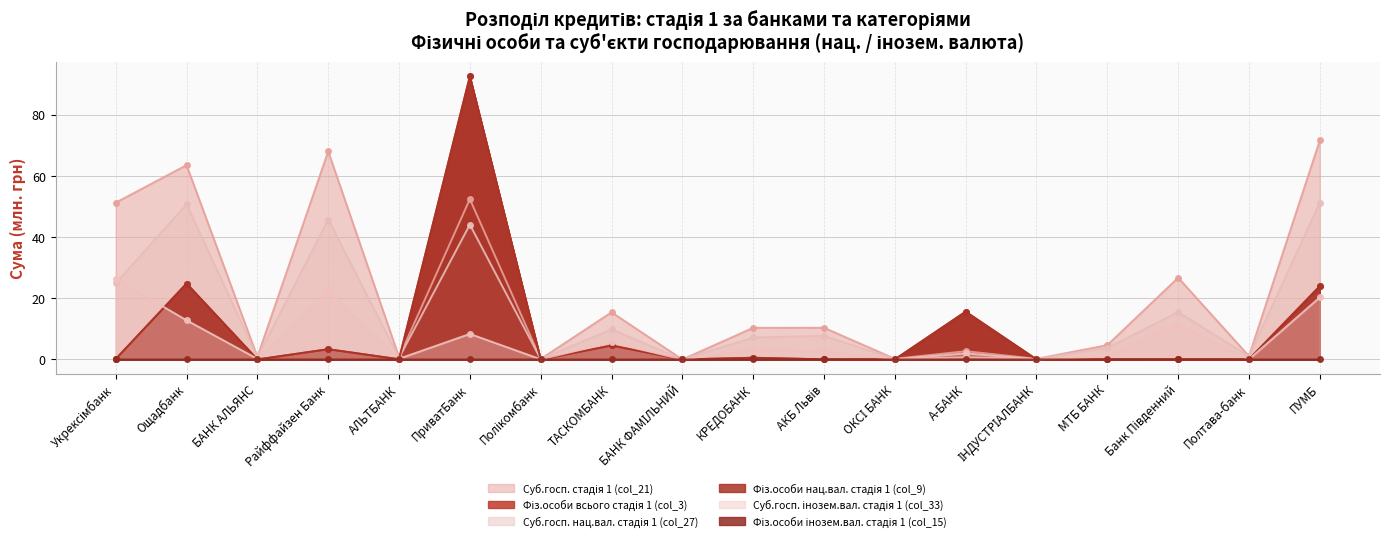

How many data points does each series have?

18